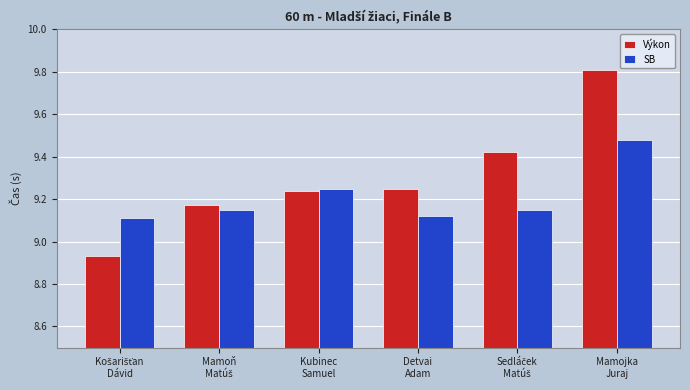

Which series has the largest range (max minus min)?

Výkon